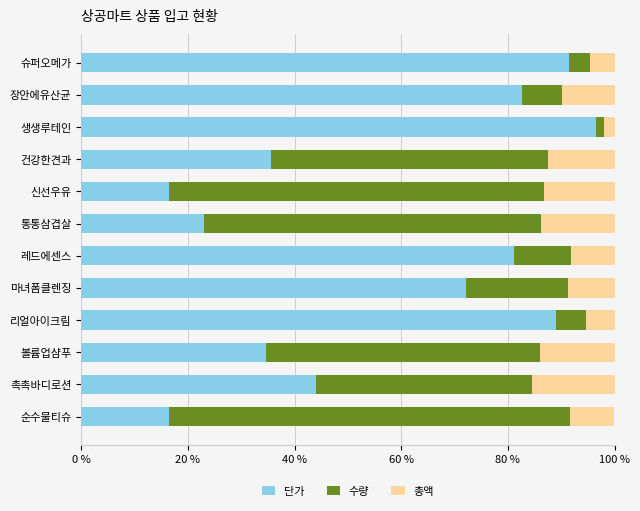

True or false: 단가 has a value of 10.4 at 통통삼겹살.

False